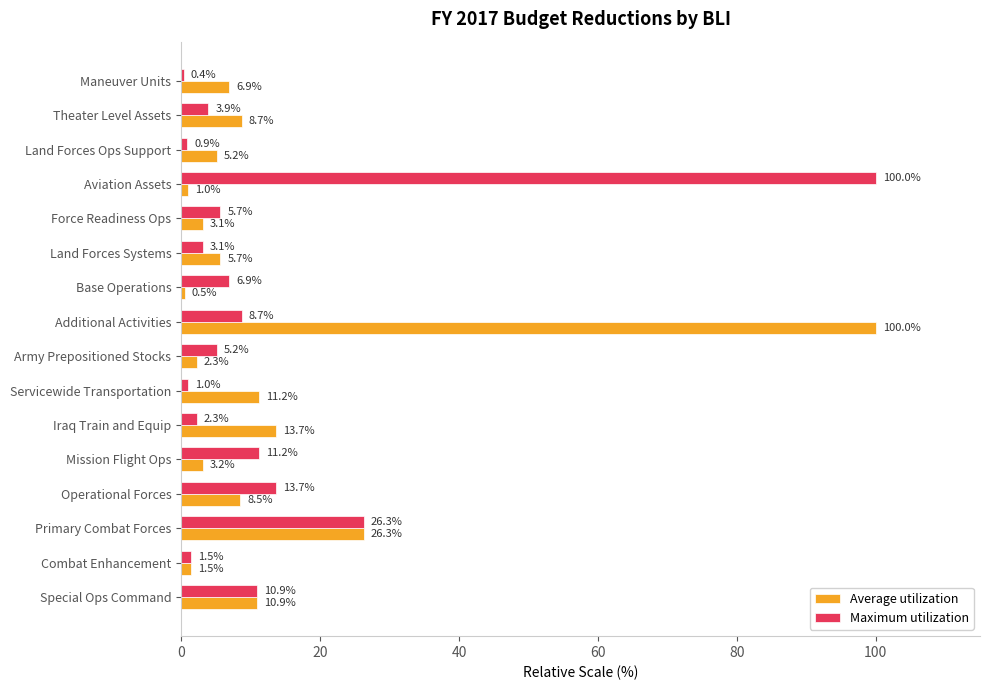

What is the average value of the Maximum utilization series?

12.6